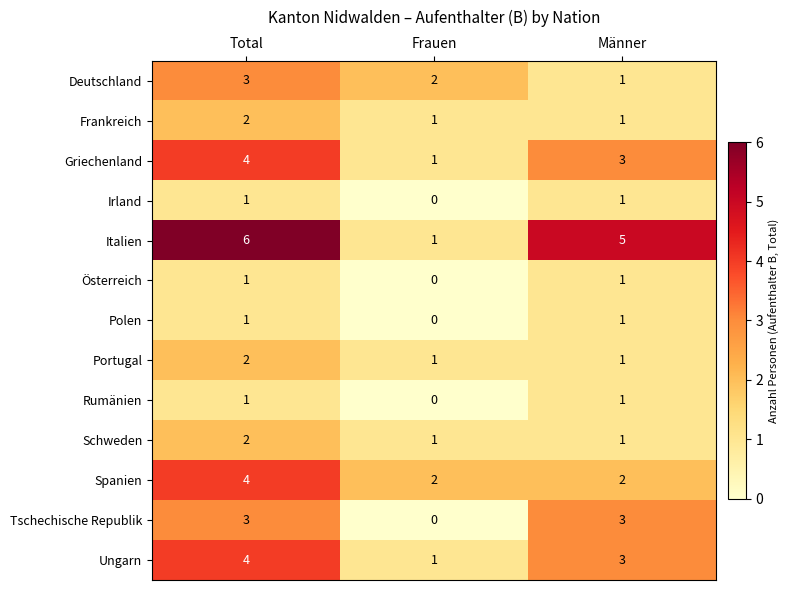

What is the sum of all Spanien values?

8